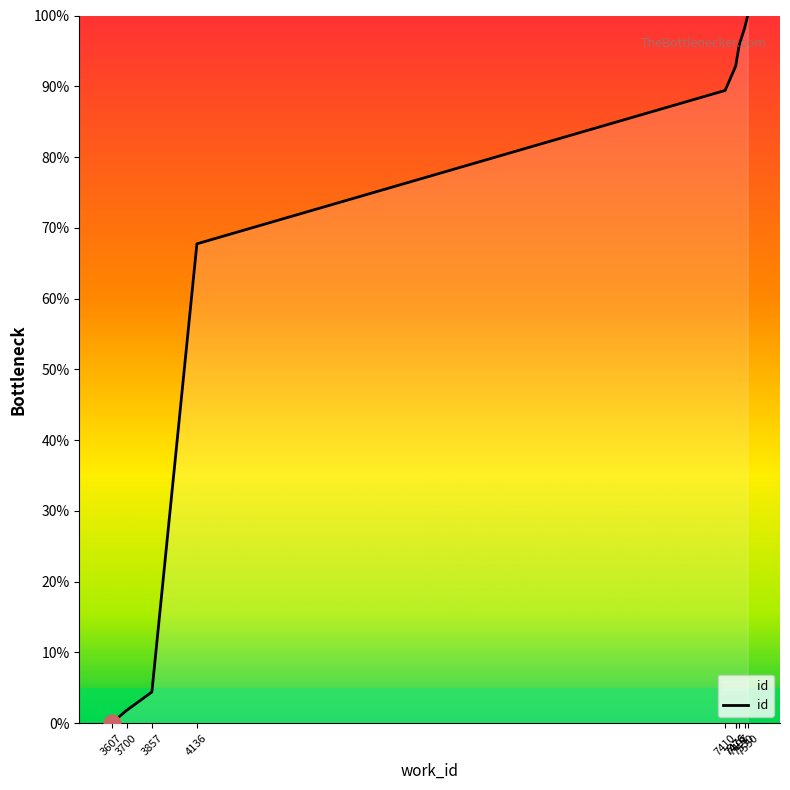

What is the maximum value shown in the chart?

100.0